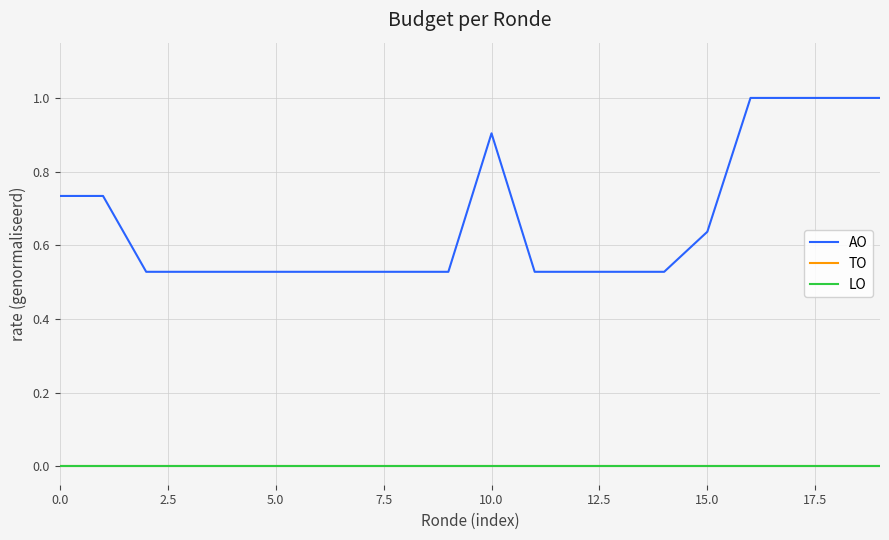

True or false: TO has more than 2 interior local peaks.

False